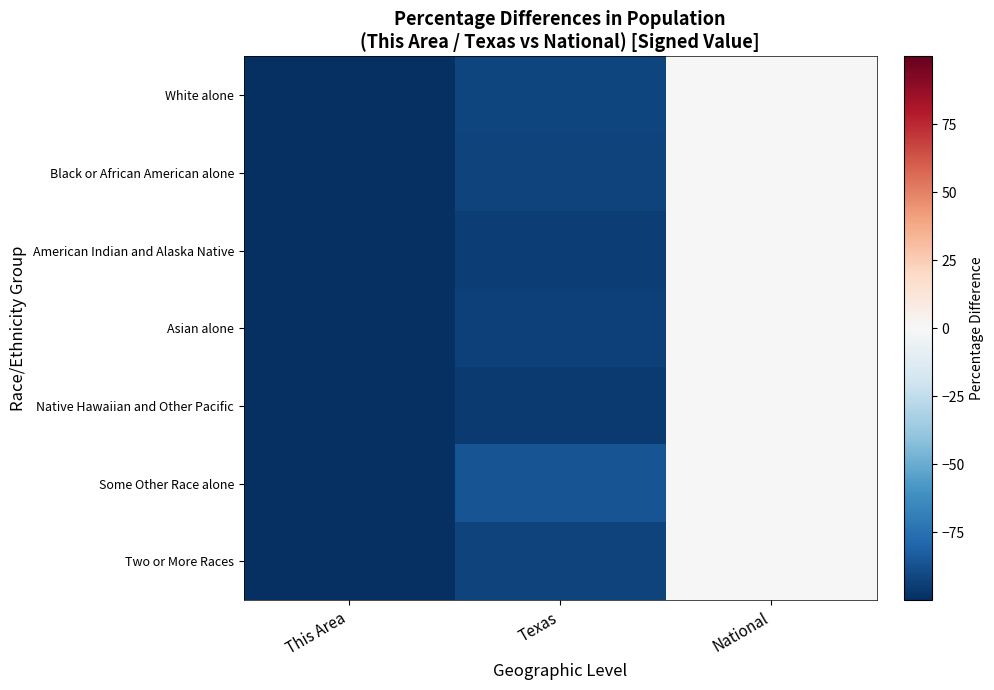

What is the difference between the highest and lowest values at Texas?

9.7